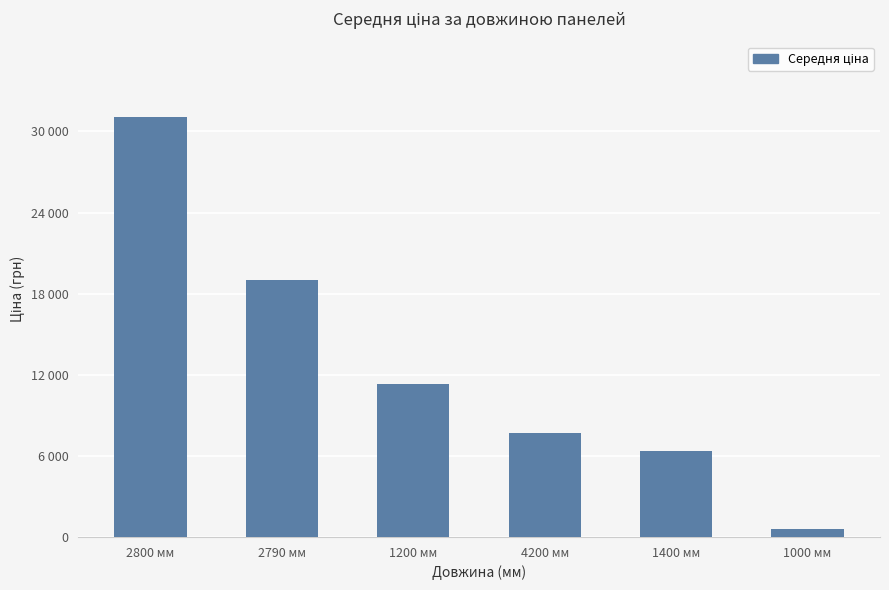

At which label does the data first exceed 11312?

2800 мм